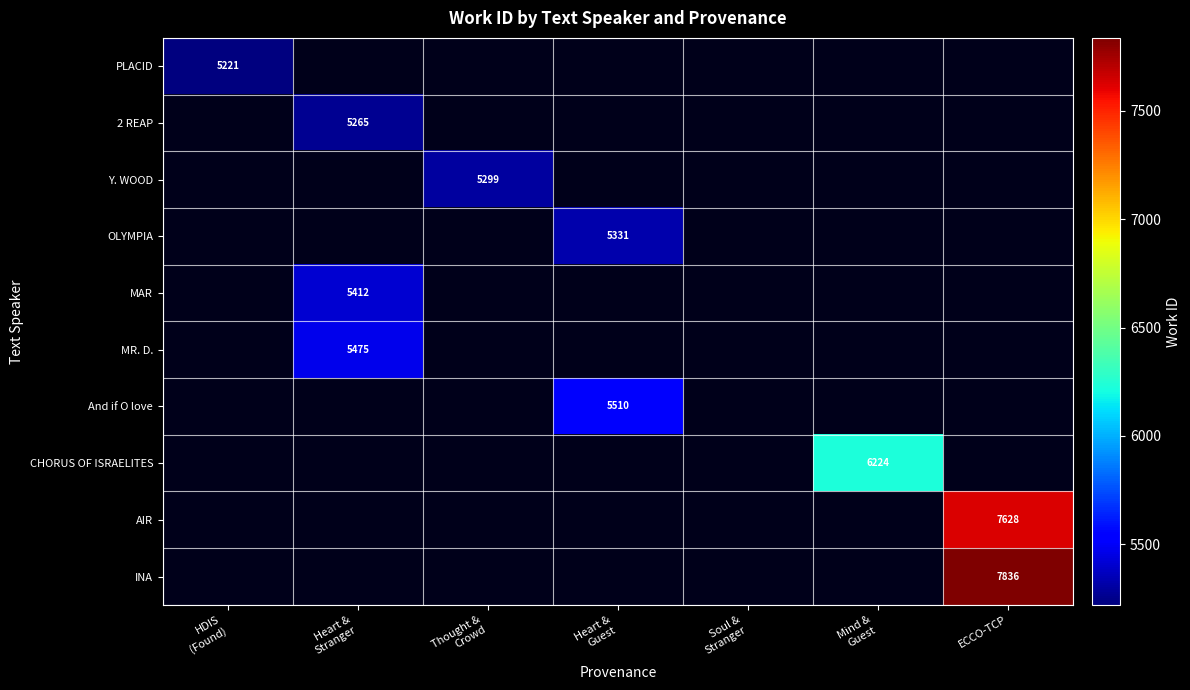

Is it true that PLACID equals 5221.0 at HDIS (Found)?

True